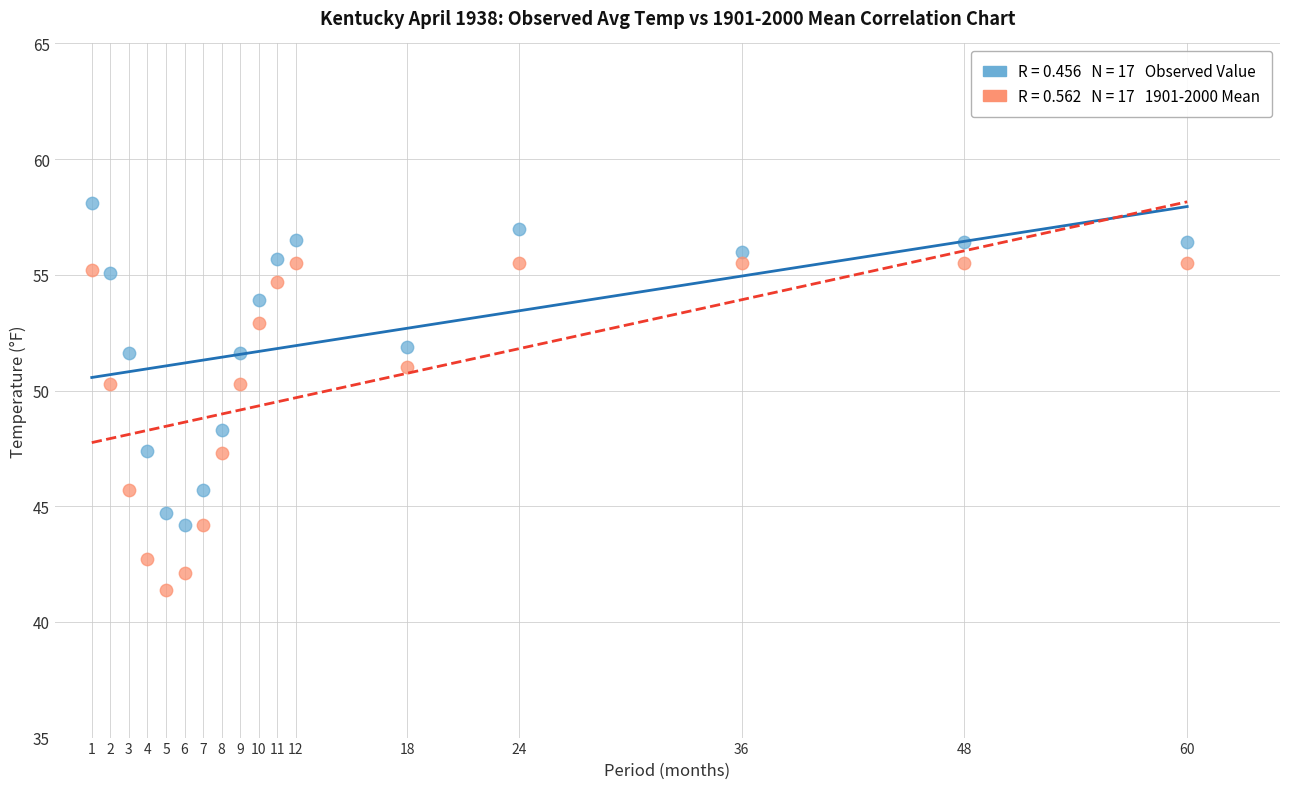

Across all series, what Y value is closest to 49?

48.3